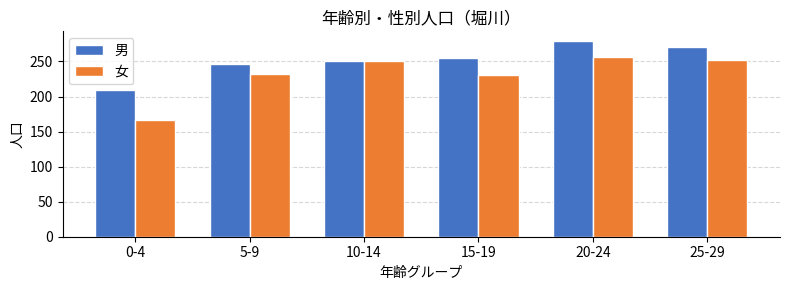

Reading left to right, what are all the values shown in this chart?

男: 0-4=209	5-9=247	10-14=251	15-19=255	20-24=279	25-29=271
女: 0-4=166	5-9=232	10-14=250	15-19=230	20-24=256	25-29=252